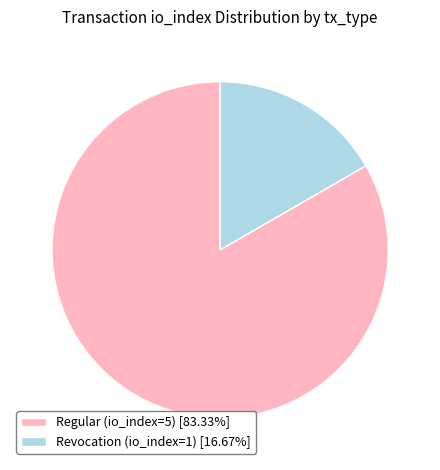

Rank the categories by value from highest to lowest.

Regular (io_index=5), Revocation (io_index=1)